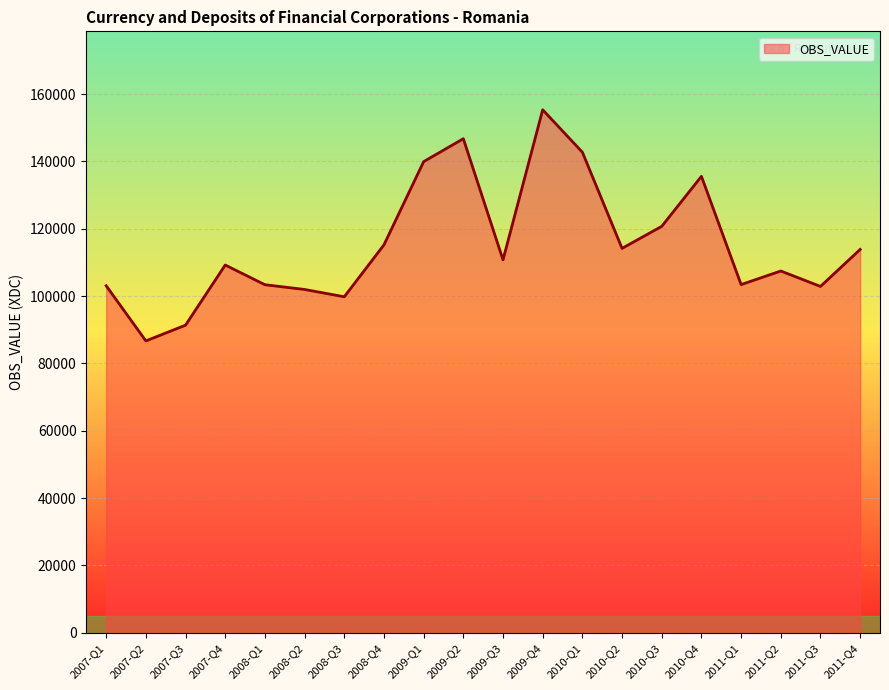

What is the difference between the maximum and minimum values?

68636.3